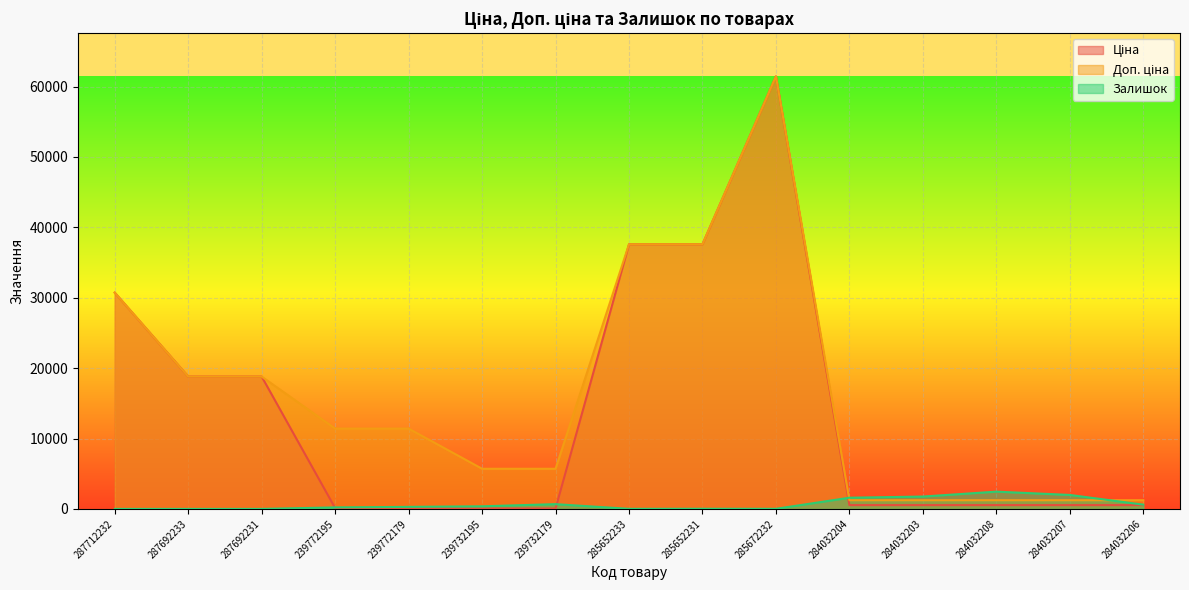

At which label is Доп. ціна closest to 31334?

287712232